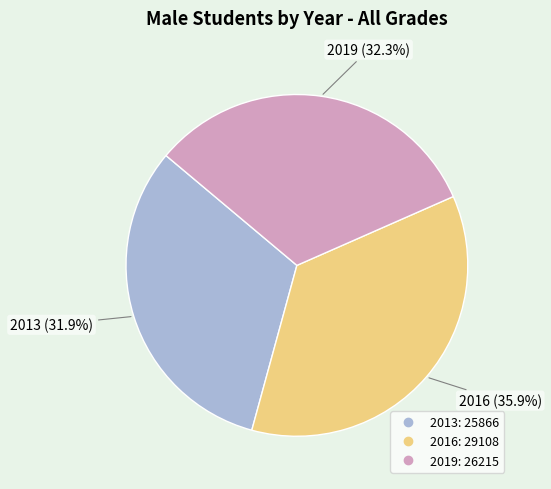

To the nearest percent, what is the difference between the 2013 and 2016 slice percentages?

4%